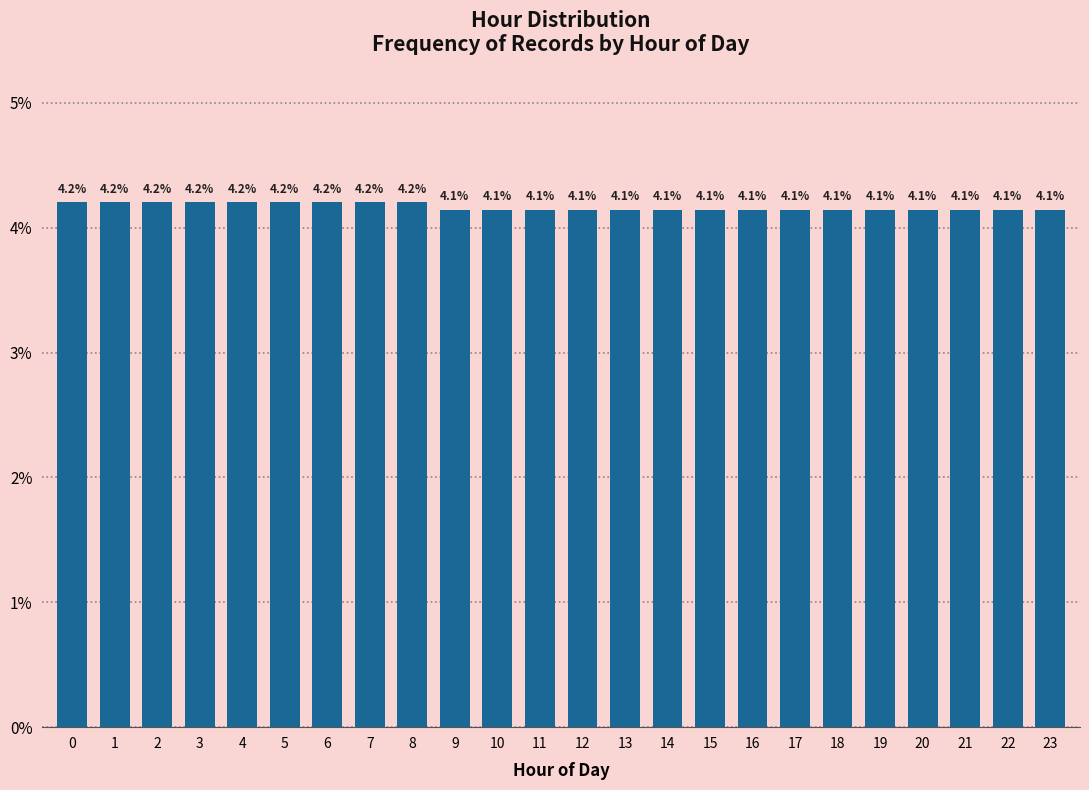

Reading right to left, what are all the values shown in this chart?

4.1	4.1	4.1	4.1	4.1	4.1	4.1	4.1	4.1	4.1	4.1	4.1	4.1	4.1	4.1	4.2	4.2	4.2	4.2	4.2	4.2	4.2	4.2	4.2